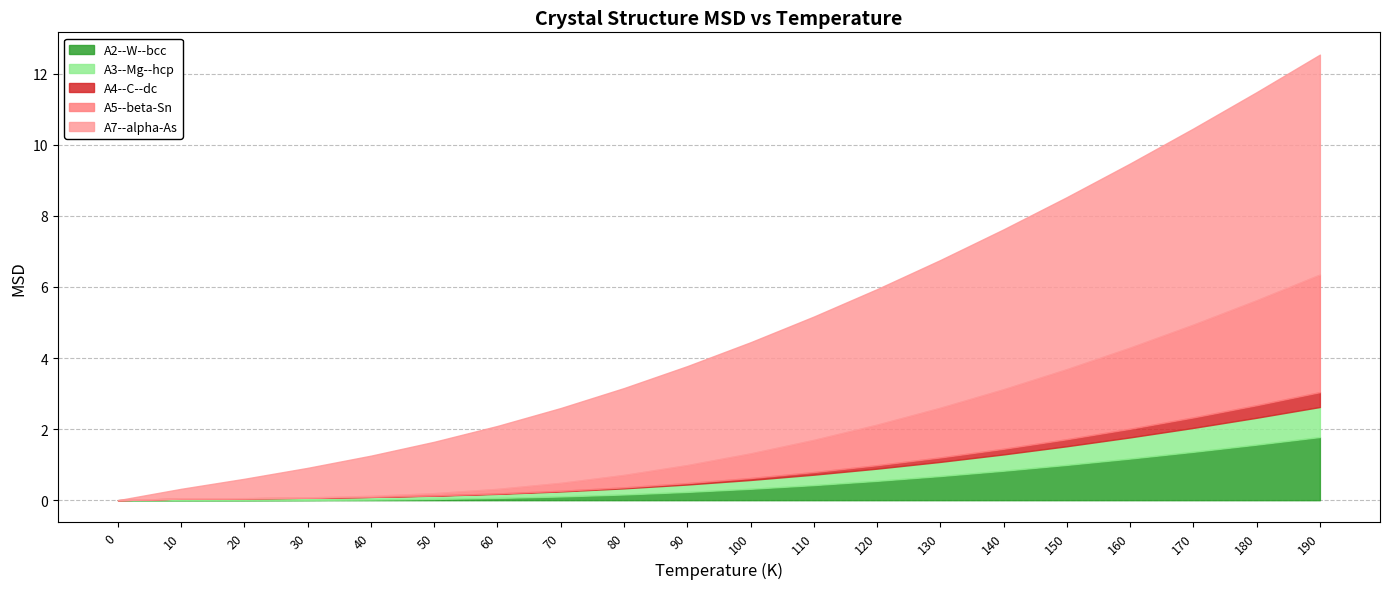

Where do A2--W--bcc and A5--beta-Sn first cross each other?

10 and 20